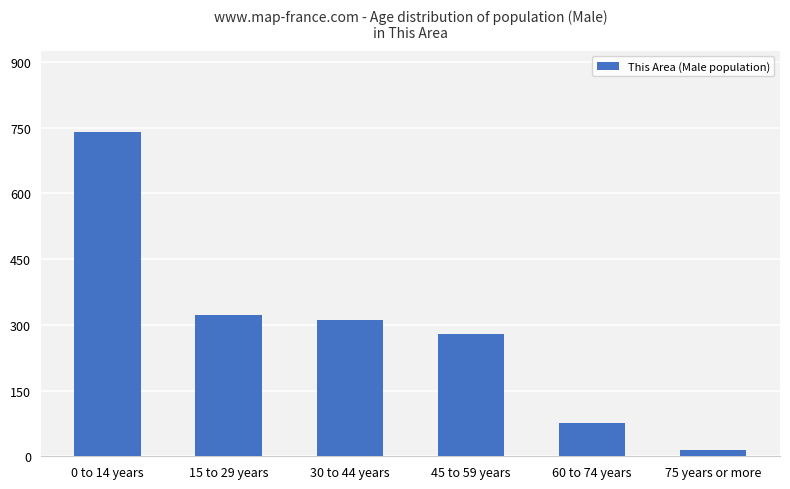

What is the difference between the maximum and second lowest values?

665